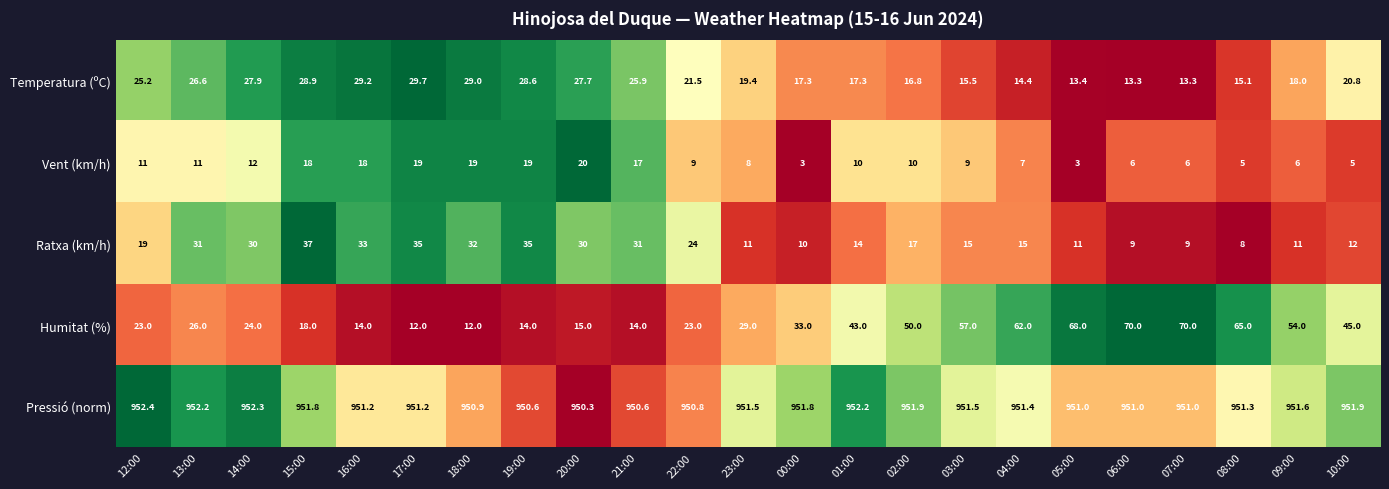

Which category has the highest value across all series?

12:00